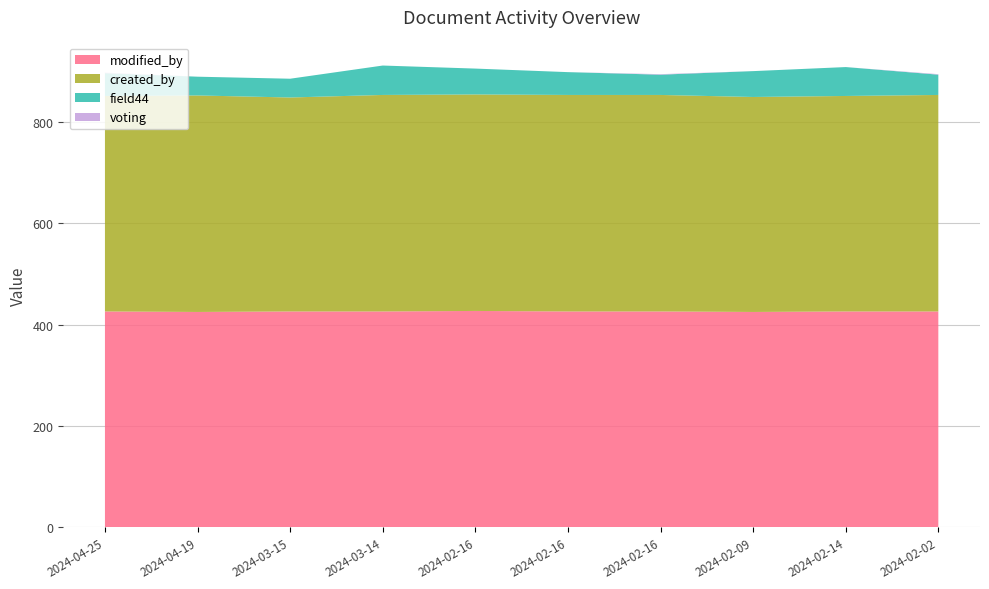

Reading left to right, extract all data points from this chart.

modified_by: 2024-04-25=426	2024-04-19=425	2024-03-15=426	2024-03-14=426	2024-02-16=427	2024-02-16=426	2024-02-16=426	2024-02-09=425	2024-02-14=426	2024-02-02=426
created_by: 2024-04-25=425	2024-04-19=427	2024-03-15=422	2024-03-14=427	2024-02-16=427	2024-02-16=427	2024-02-16=427	2024-02-09=424	2024-02-14=425	2024-02-02=427
field44: 2024-04-25=45	2024-04-19=37	2024-03-15=37	2024-03-14=58	2024-02-16=51	2024-02-16=45	2024-02-16=40	2024-02-09=51	2024-02-14=57	2024-02-02=40
voting: 2024-04-25=1	2024-04-19=0	2024-03-15=0	2024-03-14=0	2024-02-16=0	2024-02-16=0	2024-02-16=1	2024-02-09=0	2024-02-14=0	2024-02-02=1